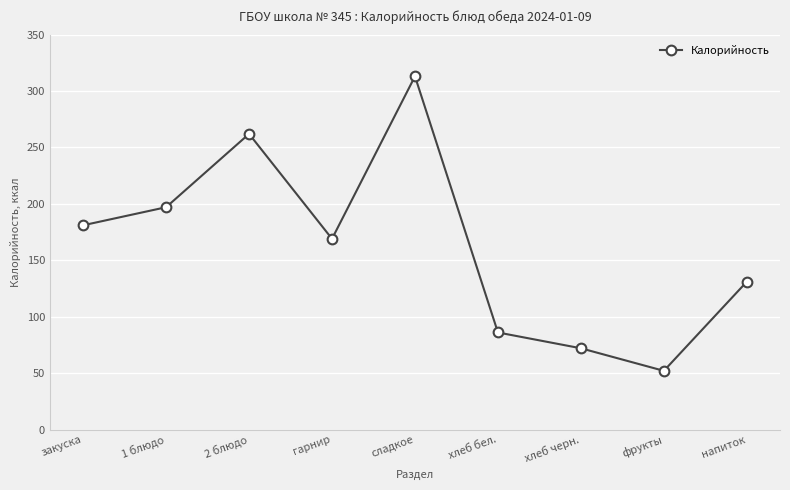

What is the sum of the values at закуска and гарнир?

350